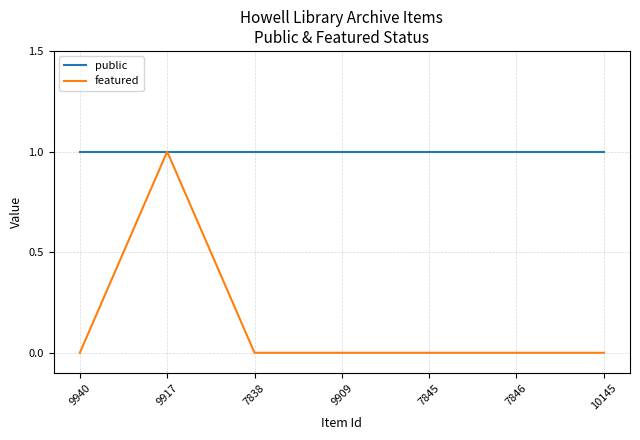

What is the spread (max minus min) of values at 10145?

1